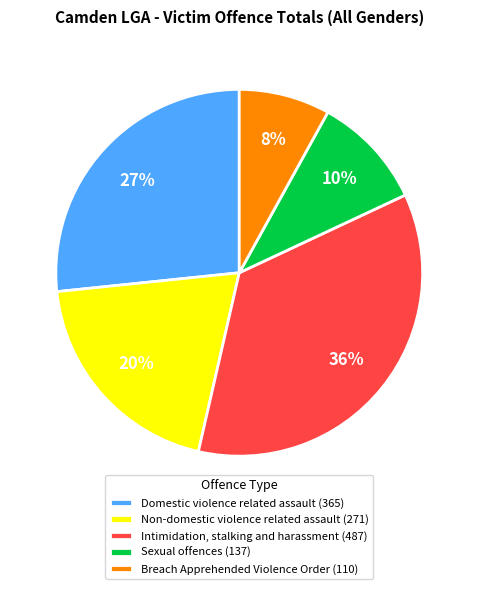

To the nearest percent, what portion does Intimidation, stalking and harassment represent?

36%